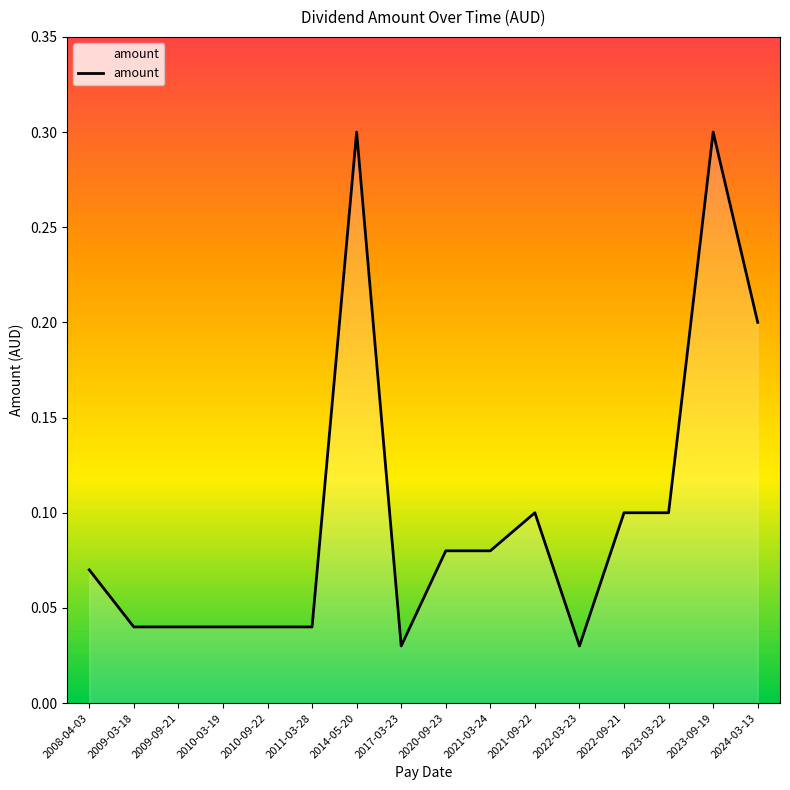

What is the change in value from 2009-09-21 to 2014-05-20?

+0.3